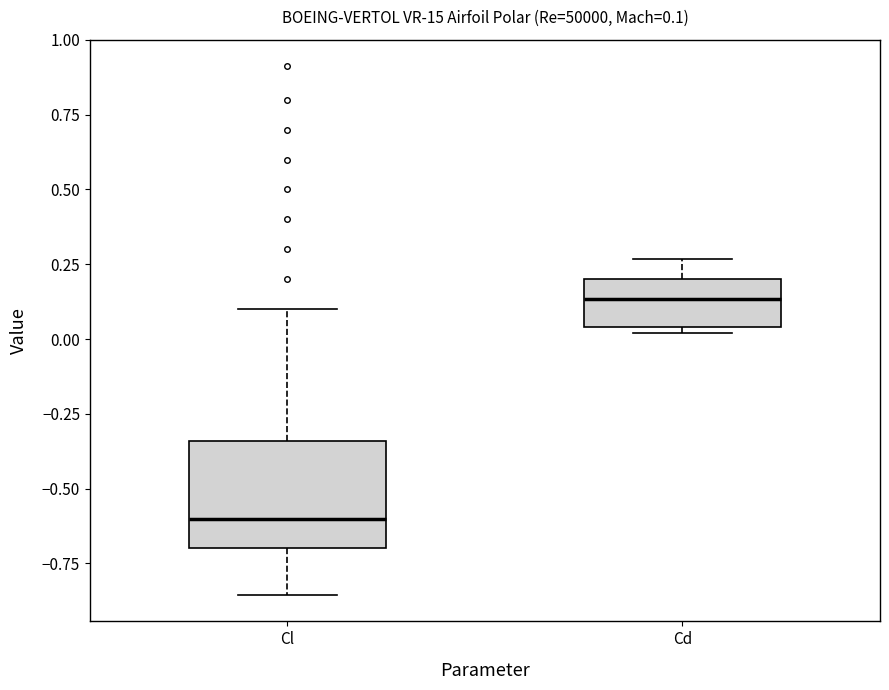

Which box is the tallest, from its lower edge to its upper edge?

Cl